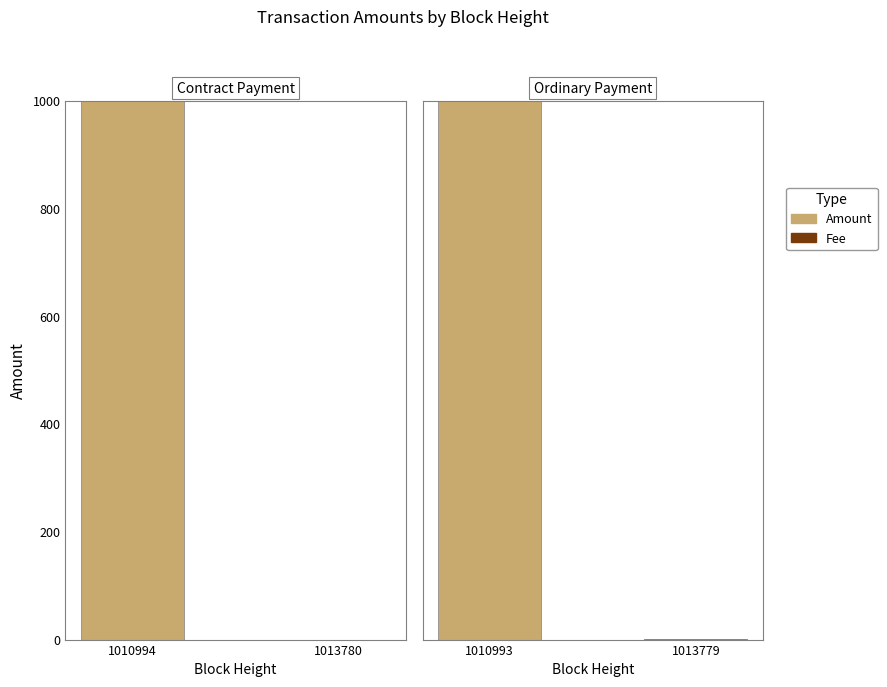

Which series has the largest total across all categories?

Amount